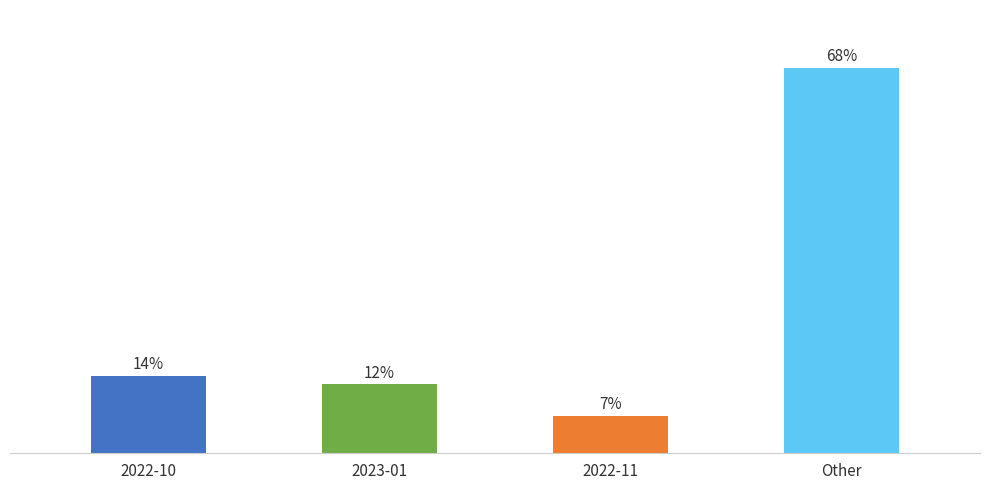

Does the chart contain any negative values?

No